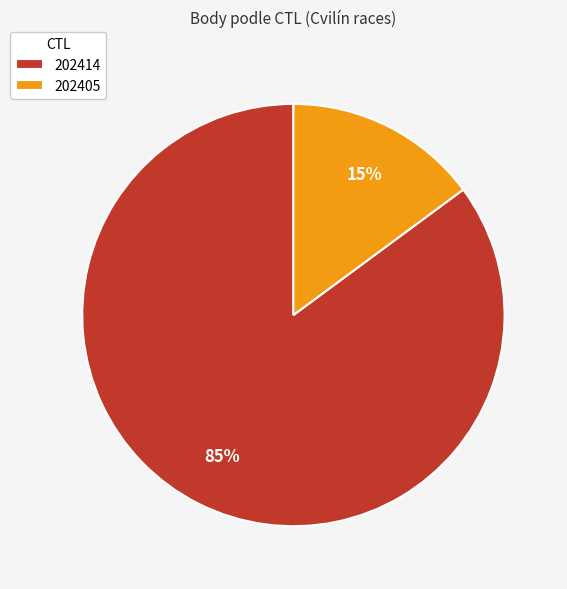

Which has a higher value, 202405 or 202414?

202414